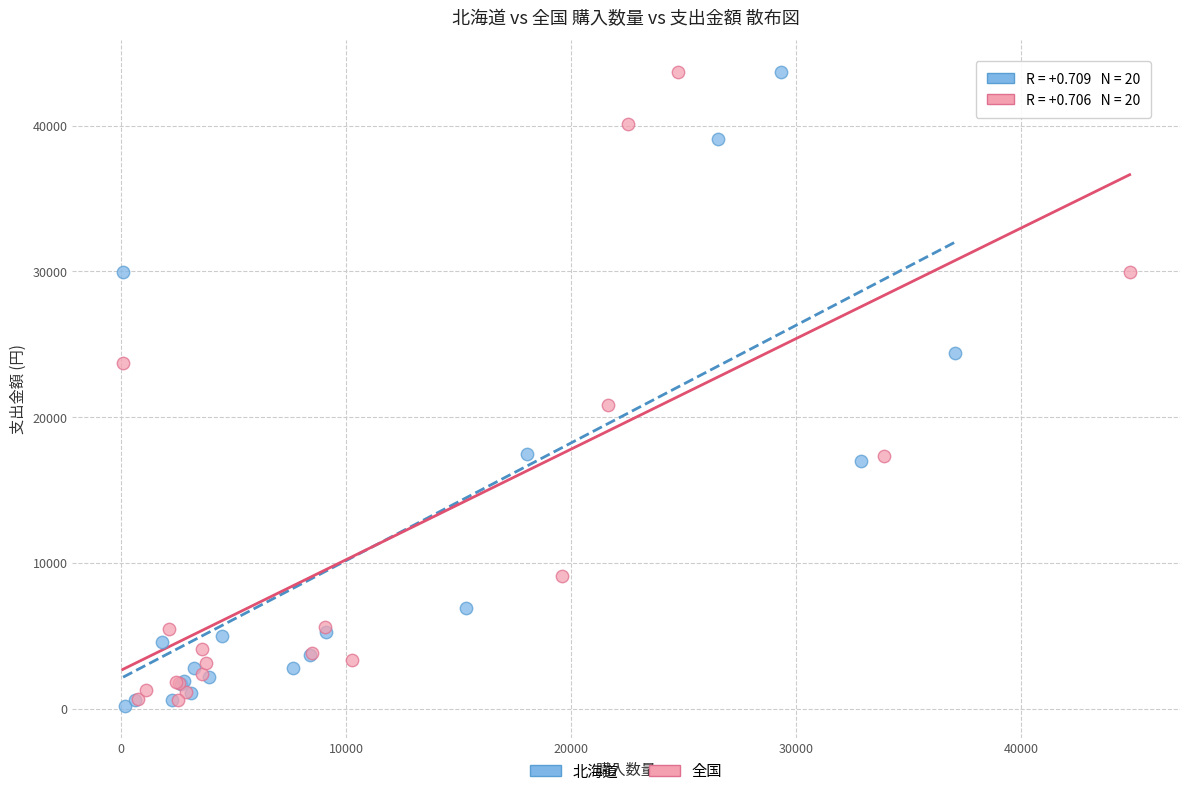

Which series has the widest spread of Y values?

北海道